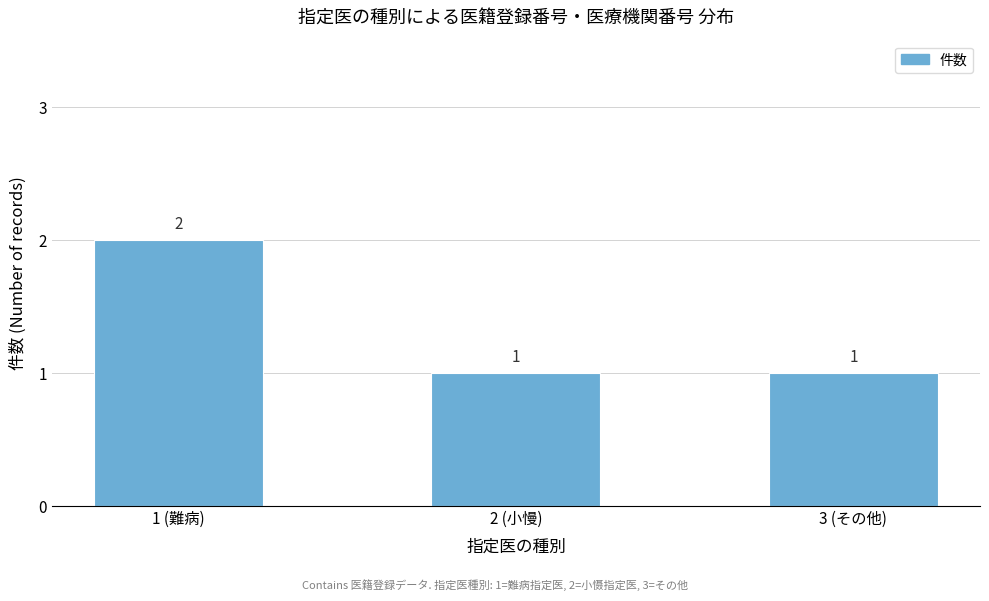

Does the chart contain any negative values?

No